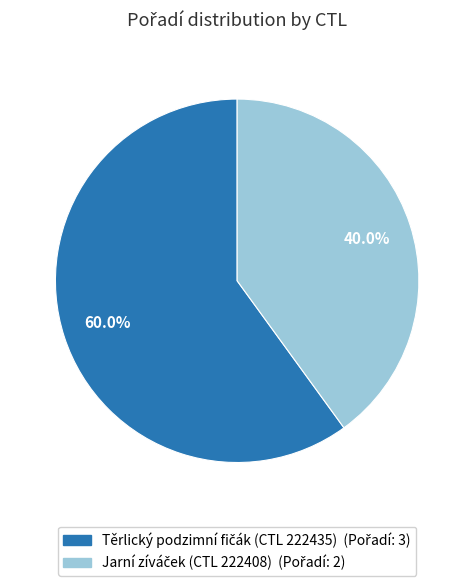

Is there any slice that represents more than half of the pie?

Yes